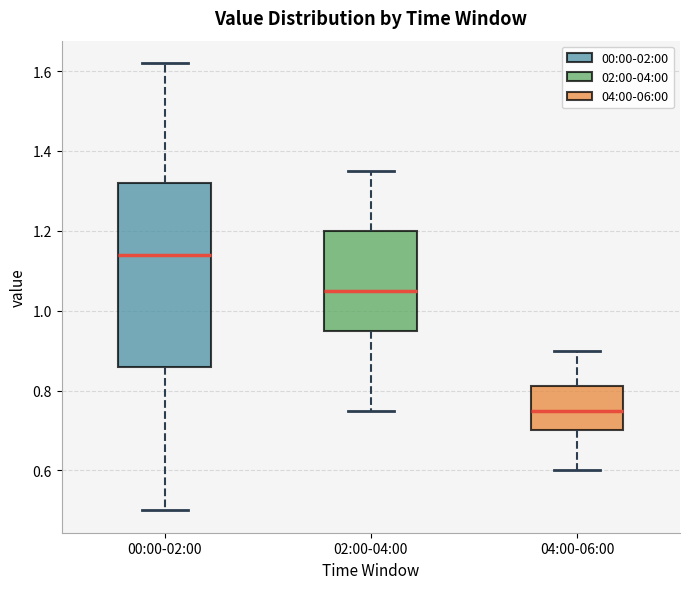

Where does the upper whisker of the box for 02:00-04:00 end on the y-axis? The values are not printed on the chart, so give them approximately, as read against the axis.

1.36